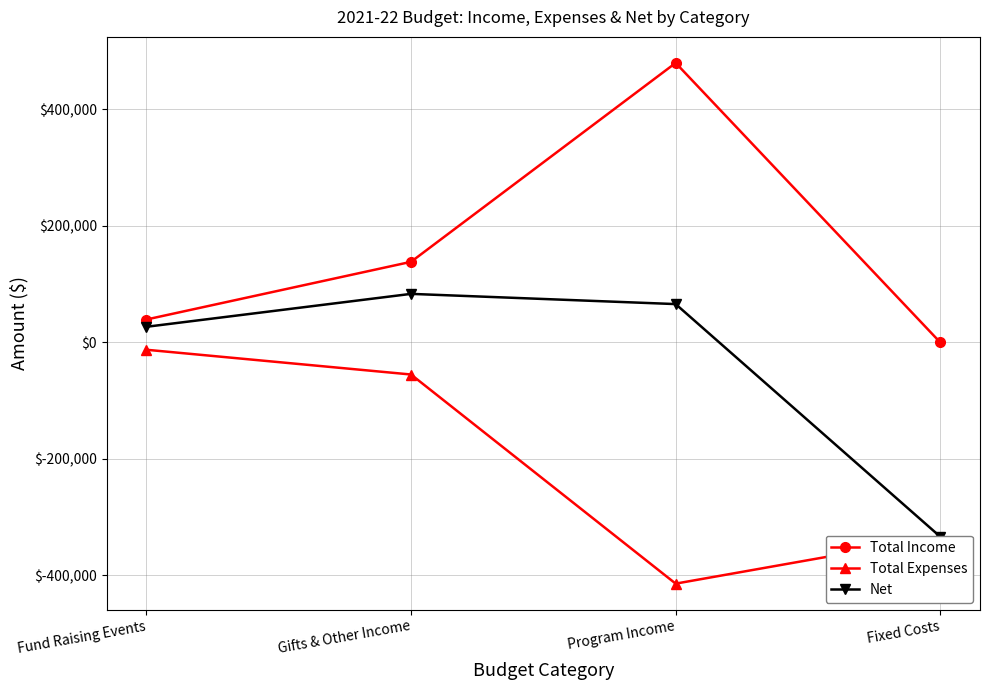

Rank the series by their maximum value, from lowest to highest.

Total Expenses, Net, Total Income